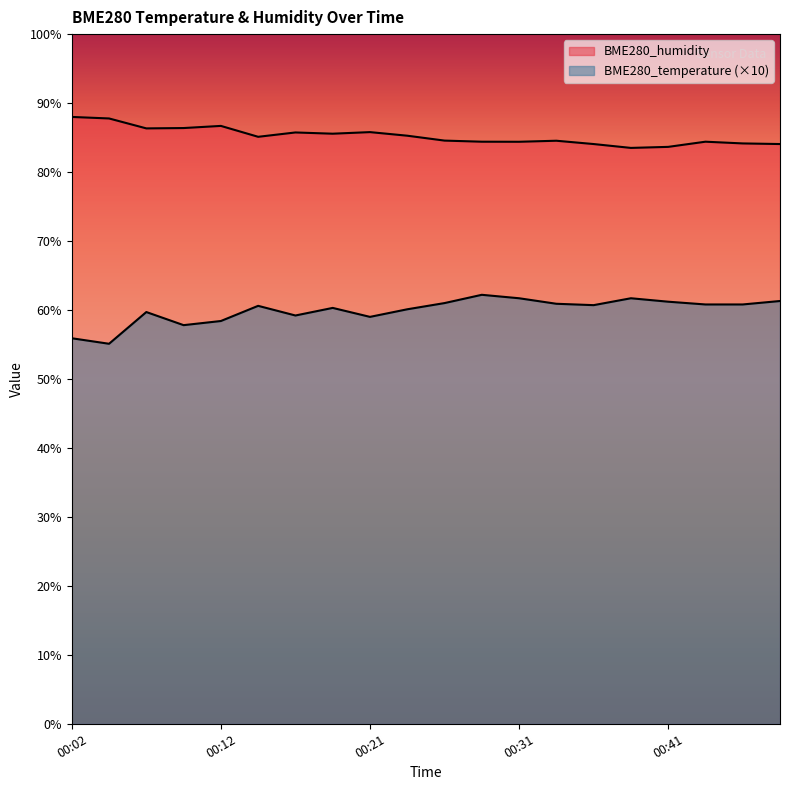

At which category does BME280_humidity reach its first local valley?

00:07